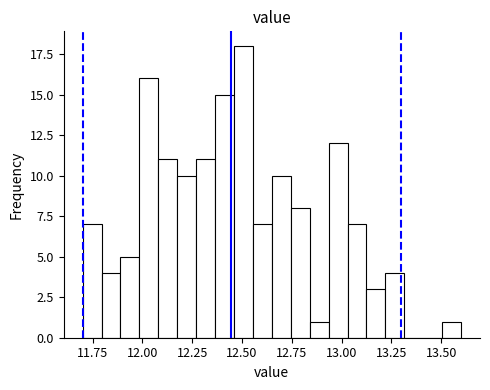

Read against the x-axis, roughly where is the centre of the tallest bar?

12.50